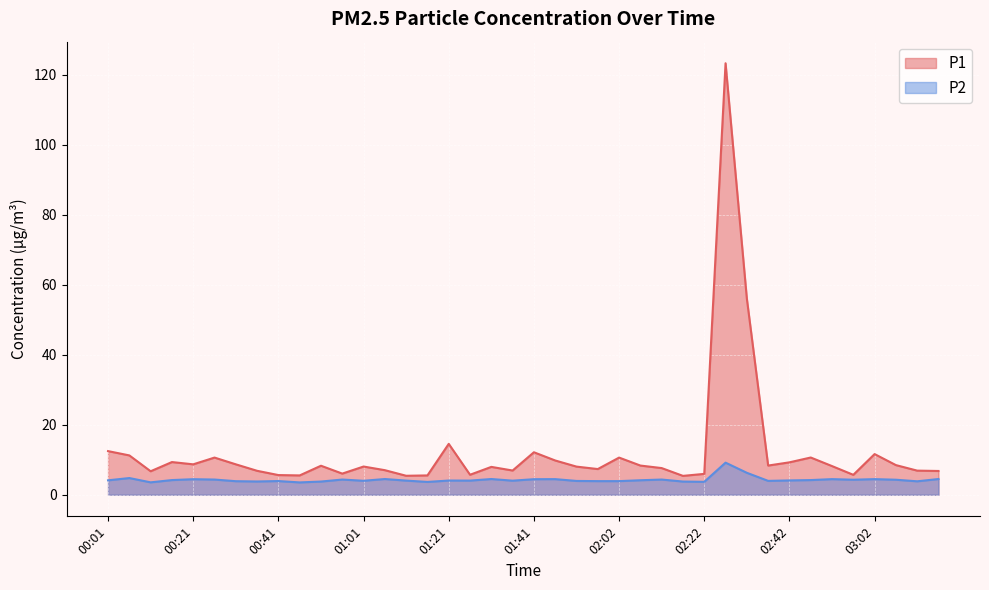

At which category does P1 reach its first local valley?

00:11